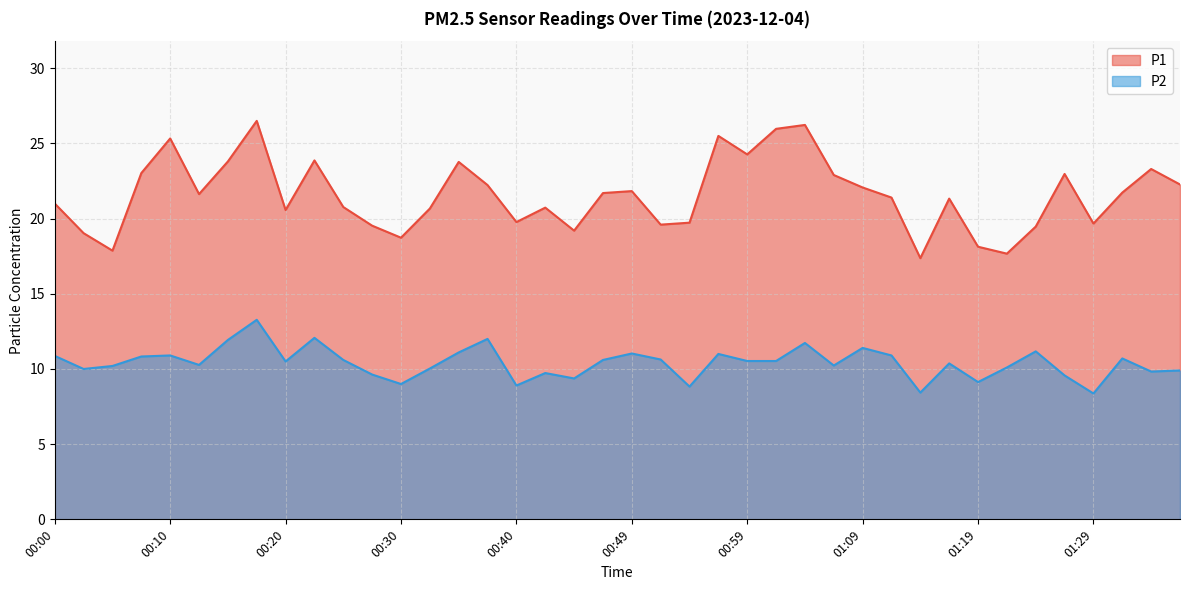

Rank the series by their average value, from lowest to highest.

P2, P1